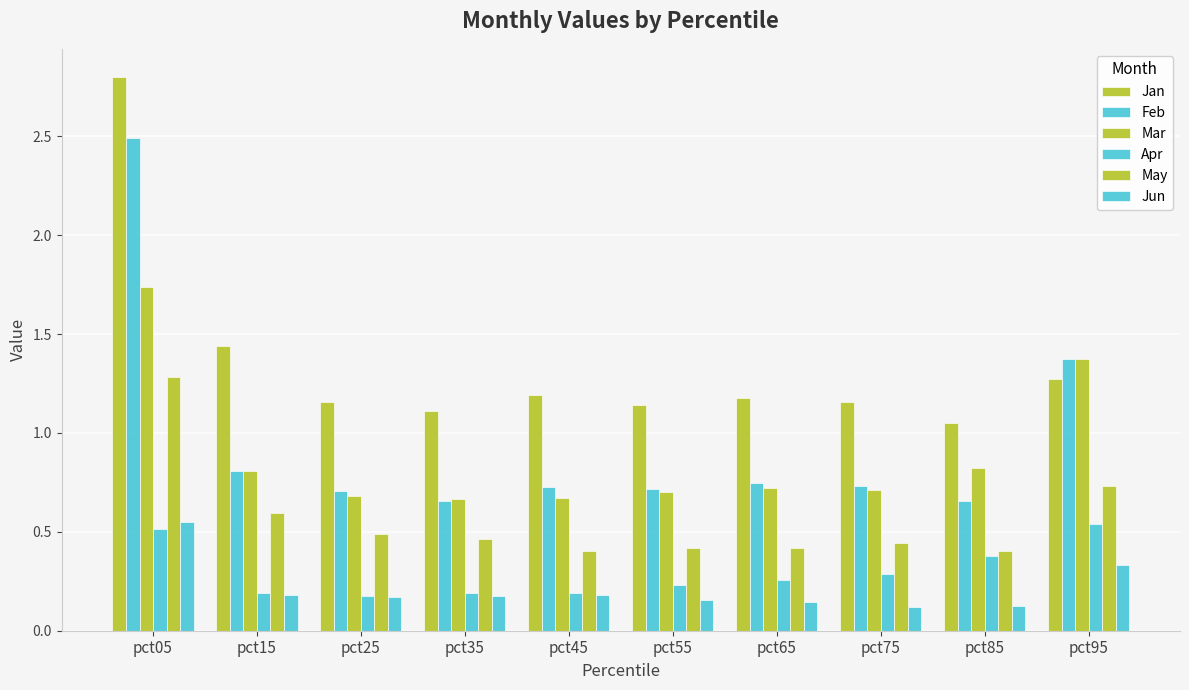

Which label corresponds to the smallest value in the chart?

pct75